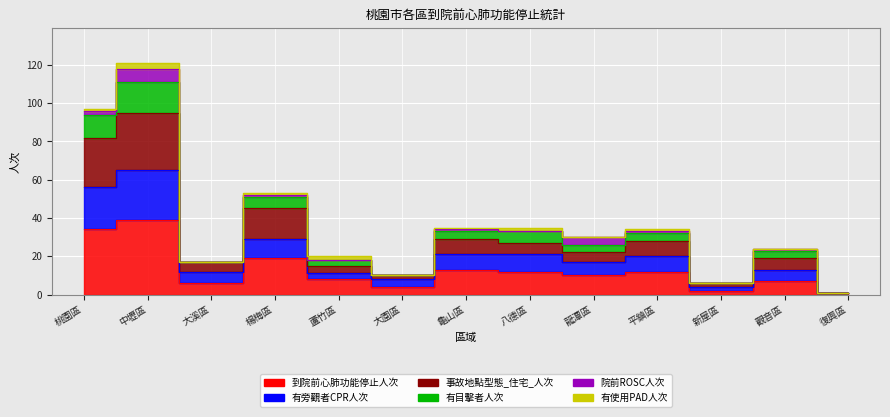

What position from the right is 中壢區?

12